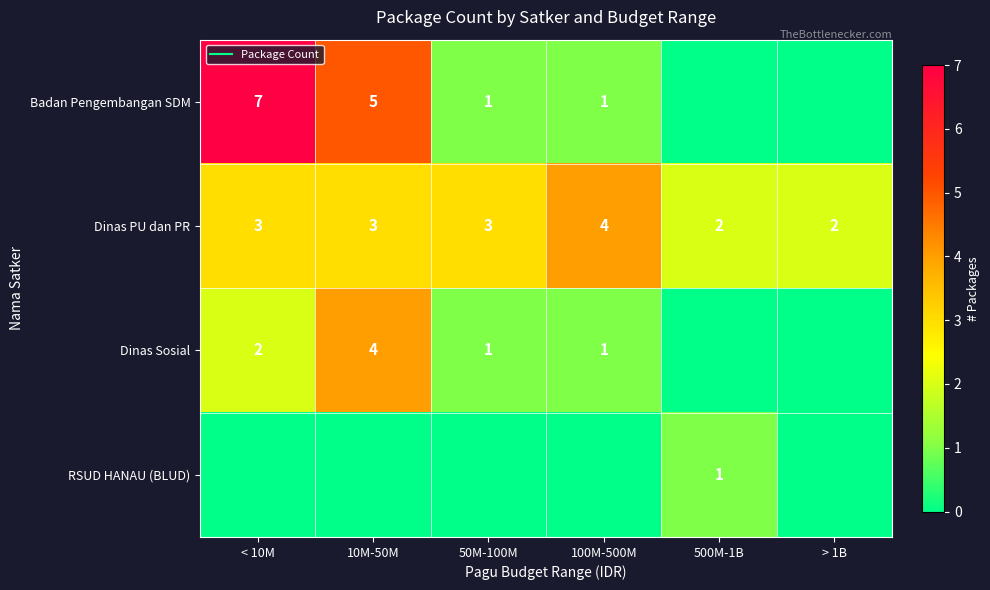

How many data points in Dinas Sosial are above 1?

2